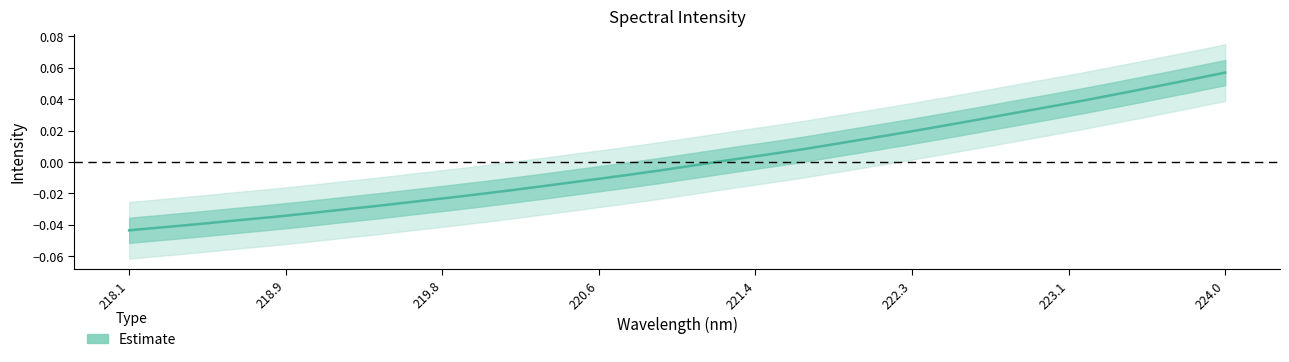

List the labels in order of value, smallest first.

218.0596, 218.2508, 218.442, 218.6332, 218.8244, 219.0156, 219.2067, 219.3979, 219.589, 219.7801, 219.9712, 220.1623, 220.3533, 220.5444, 220.7354, 220.9264, 221.1174, 221.3083, 221.4993, 221.6902, 221.8812, 222.0721, 222.263, 222.4538, 222.6447, 222.8355, 223.0264, 223.2172, 223.408, 223.5987, 223.7895, 223.9802